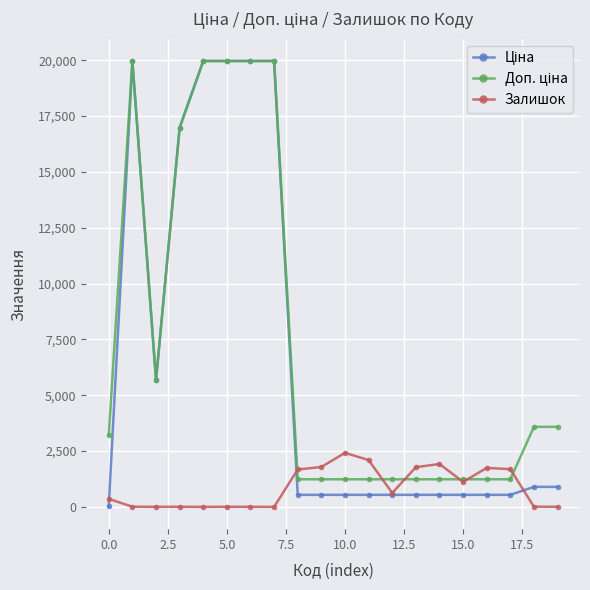

At how many categories does at least one series exceed 16445?

6